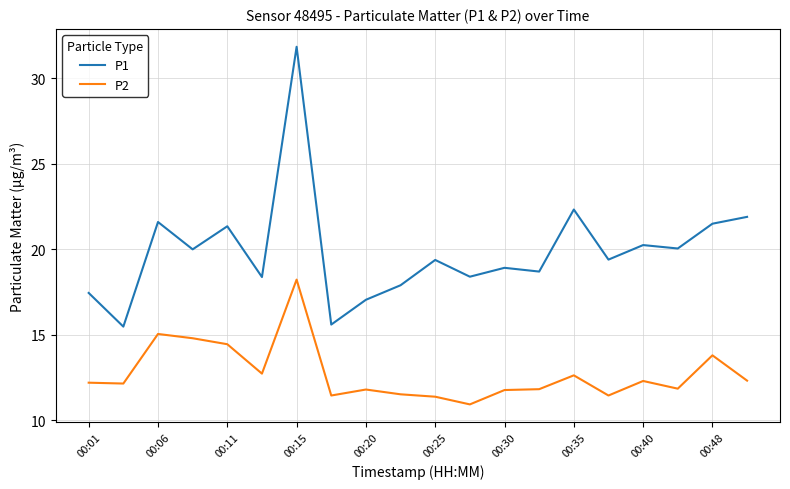

What is the greatest value displayed?

31.9